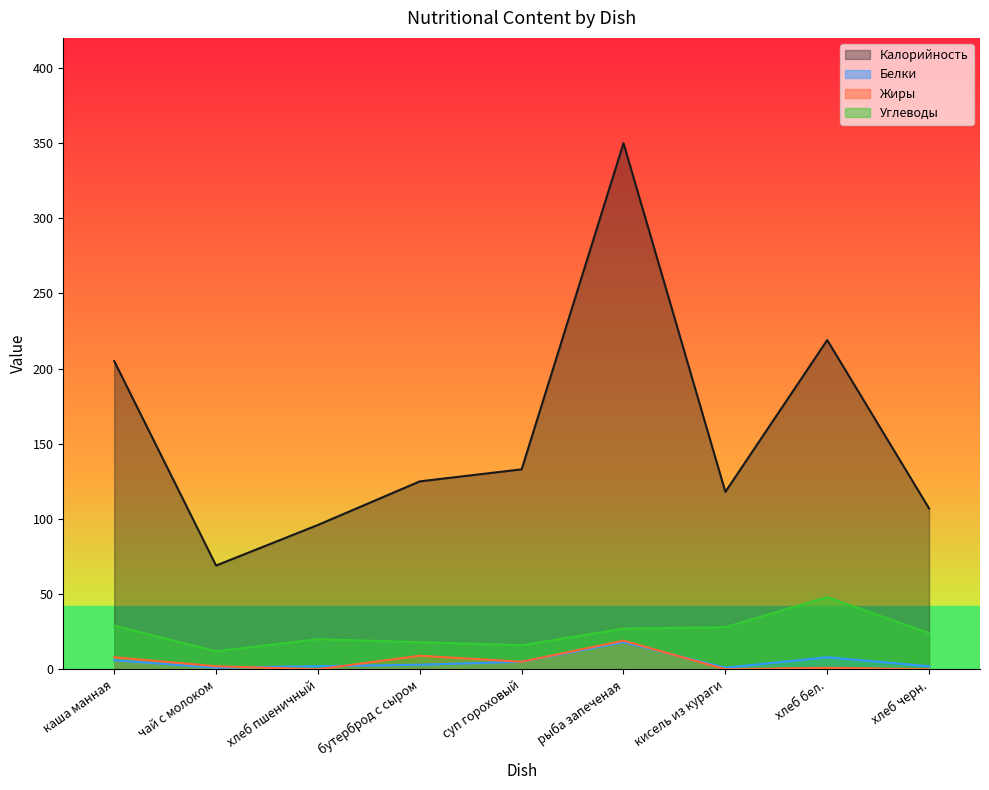

Where is Углеводы nearest to the value 30?

каша манная